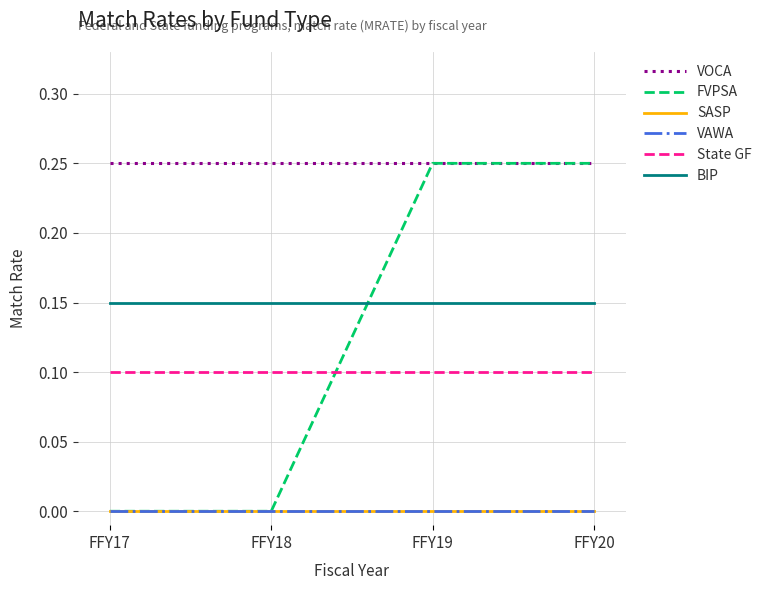

Does the chart have visible grid lines?

Yes